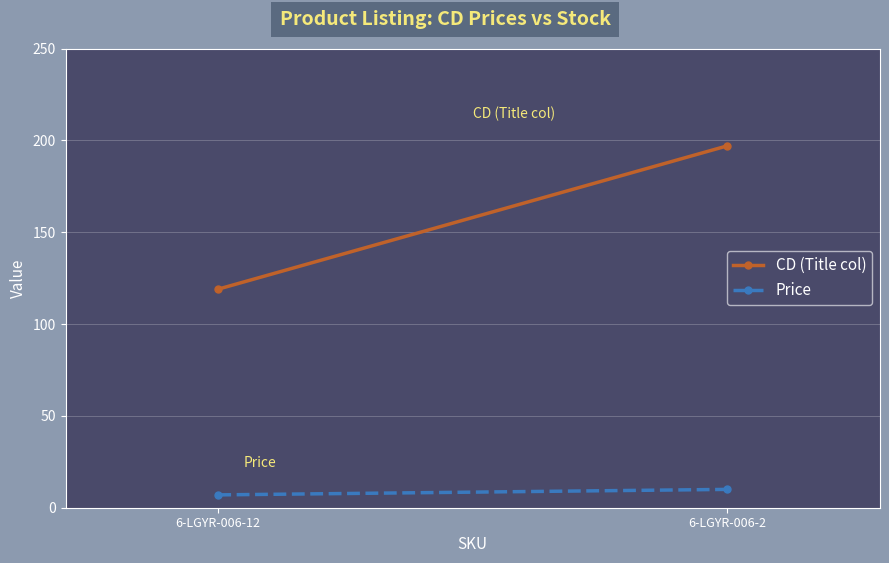

What is the difference between the highest and lowest values at 6-LGYR-006-12?

112.0